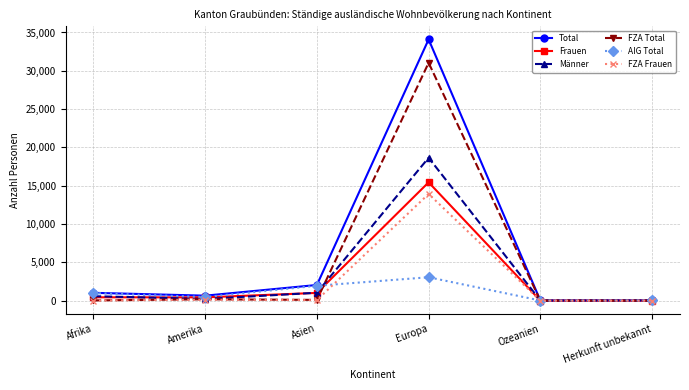

What is the sum of all Total values?

37883